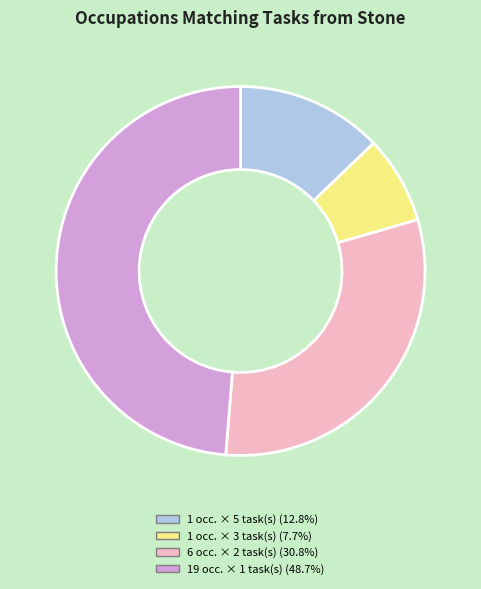

Does any single category account for the majority?

No